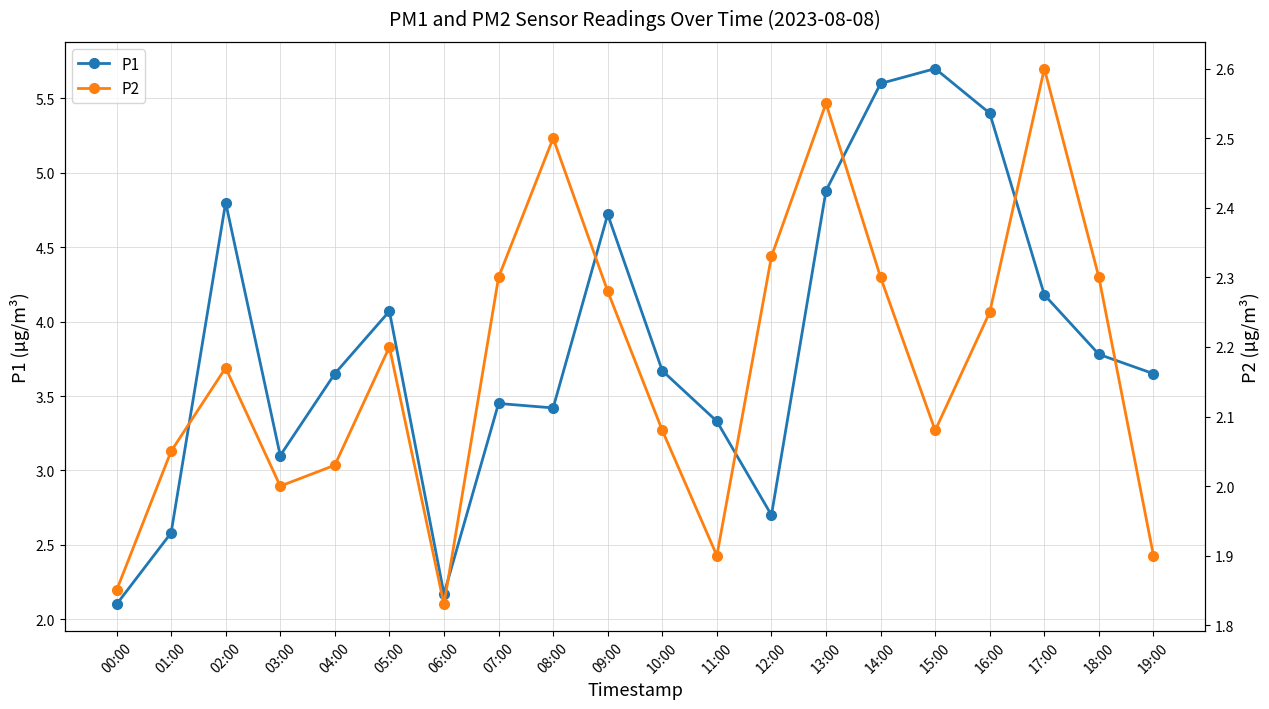

Rank the series by their maximum value, from lowest to highest.

P2, P1